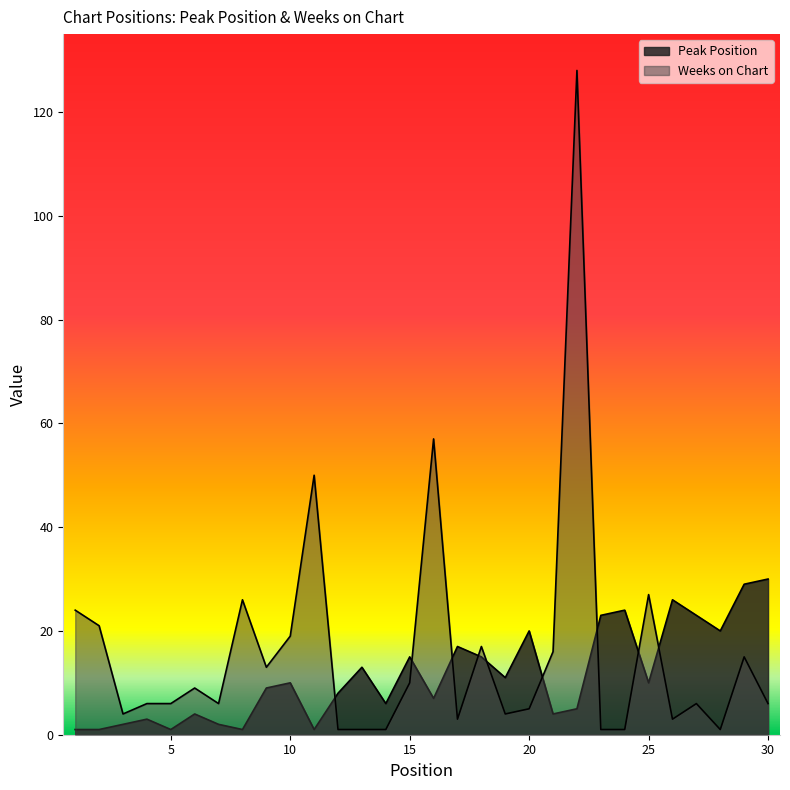

Which series has the largest range (max minus min)?

Weeks on Chart